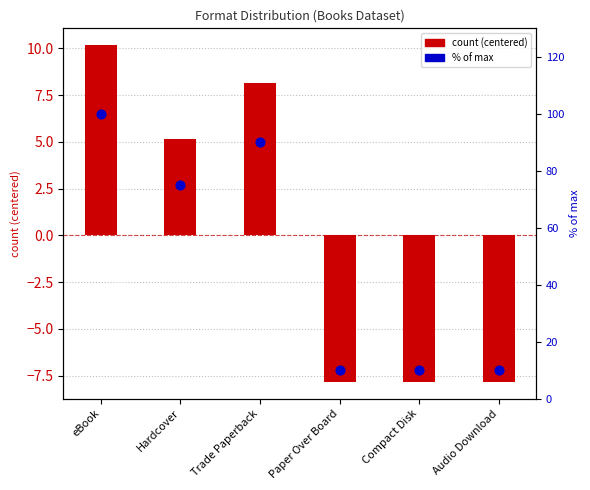

What is the total value across all series at Compact Disk?

2.2